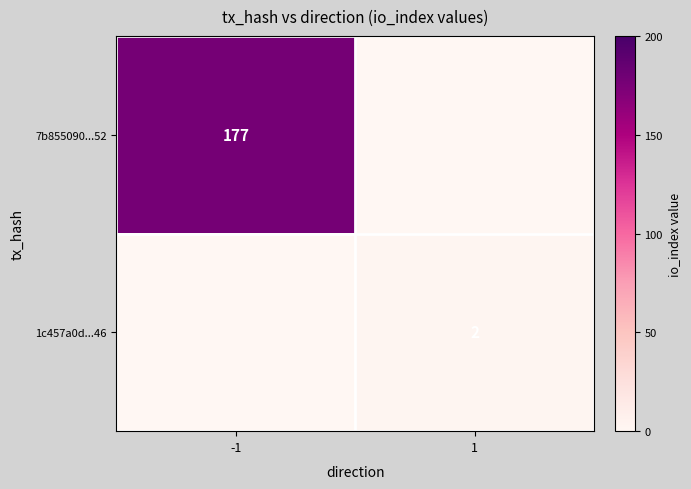

Is the value of 7b855090...52 at -1 greater than the value of 1c457a0d...46 at 1?

Yes